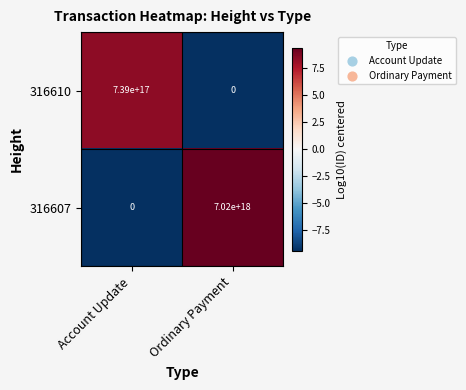

Is the value of 316610 at Ordinary Payment greater than the value of 316607 at Ordinary Payment?

No